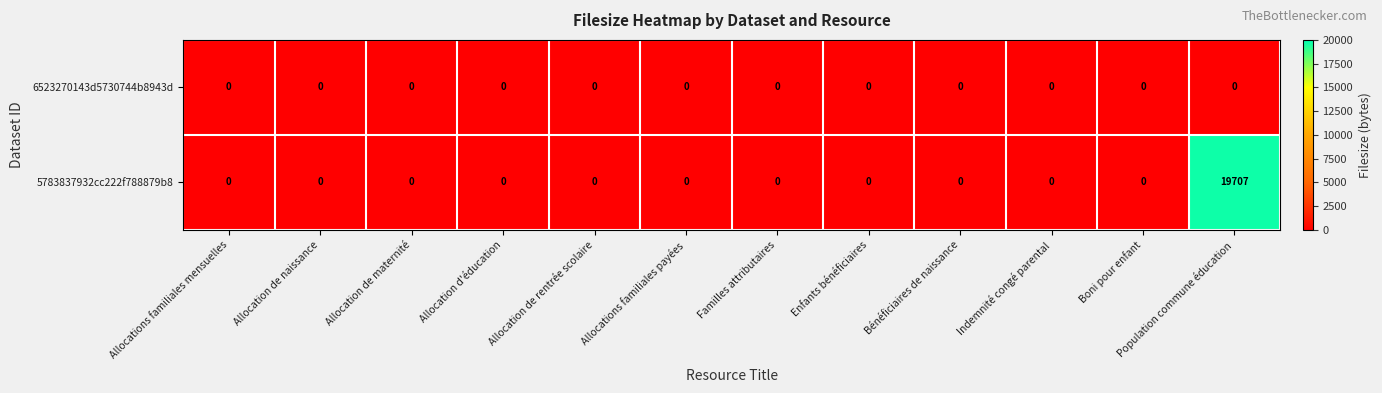

What is the greatest value displayed?

19707